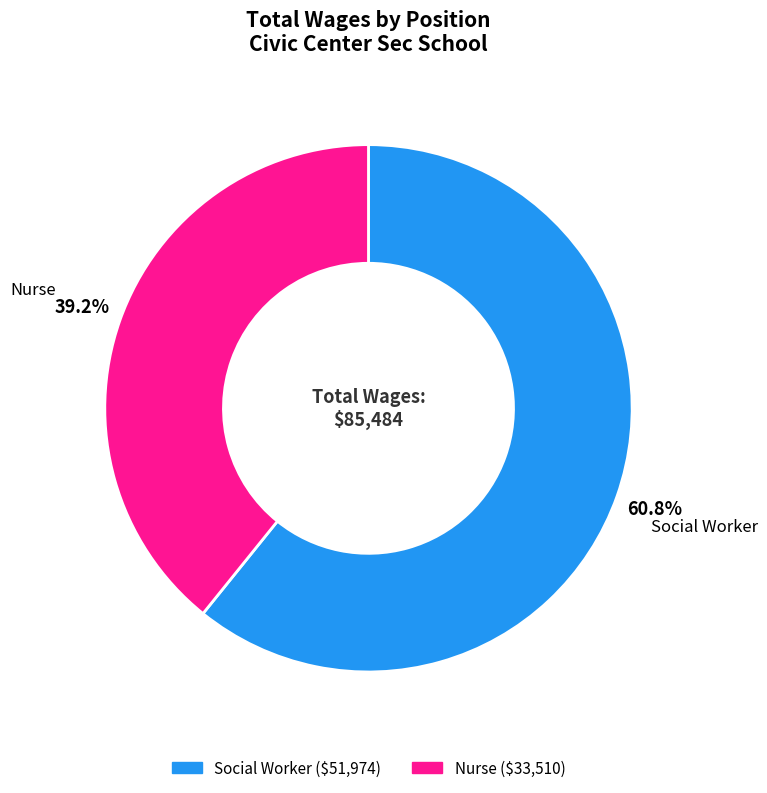

How many slices are in this pie chart?

2